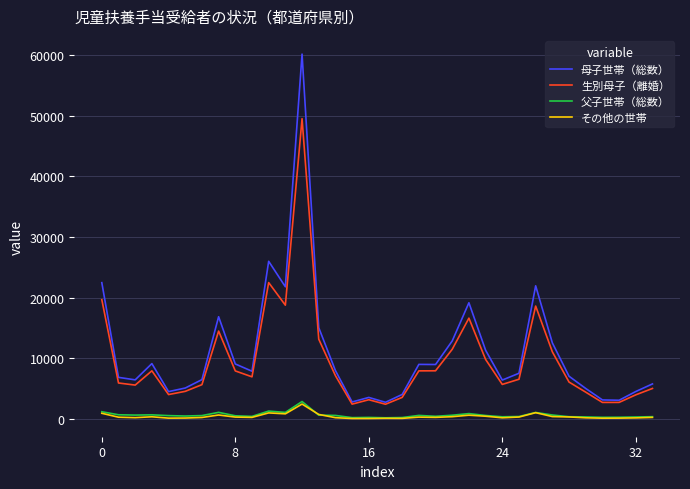

True or false: その他の世帯 and 生別母子（離婚） intersect in this chart.

False